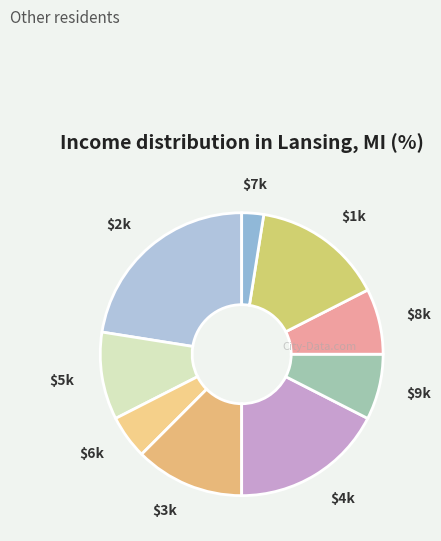

What is the largest slice in the pie chart?

$2k